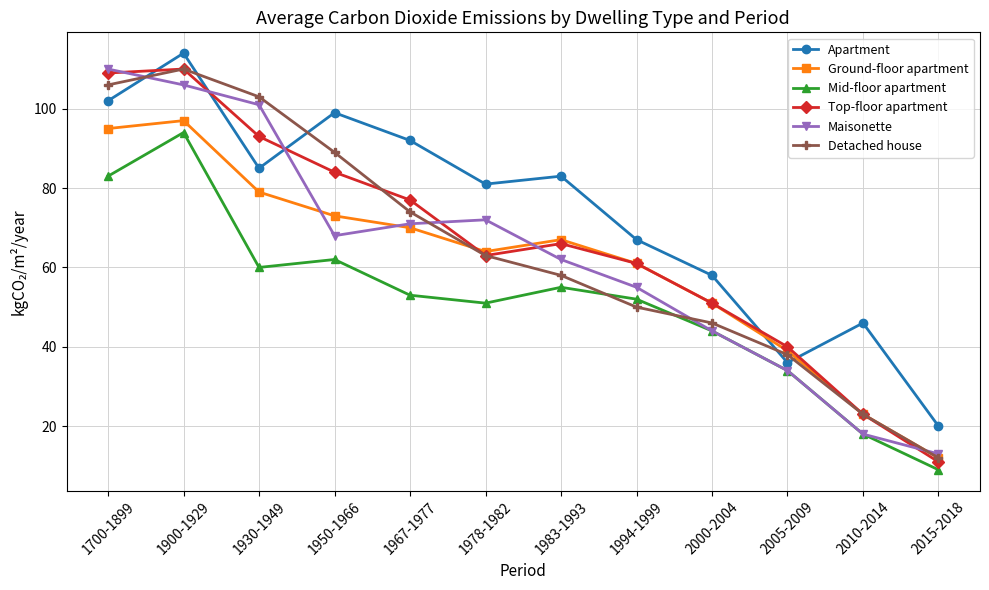

In Apartment, how many points are higher than both neighbors (excluding endpoints)?

4